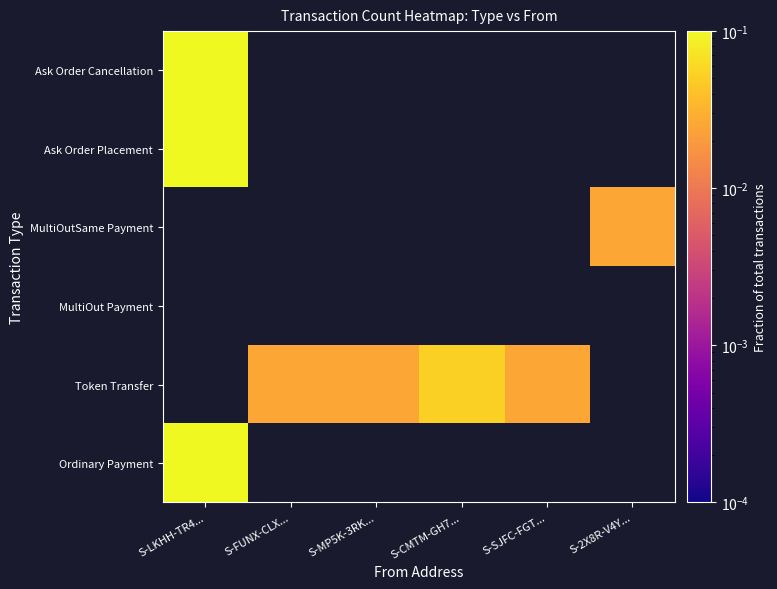

Is the value of Ordinary Payment at S-MP5K-3RK... greater than the value of Token Transfer at S-FUNX-CLX...?

No